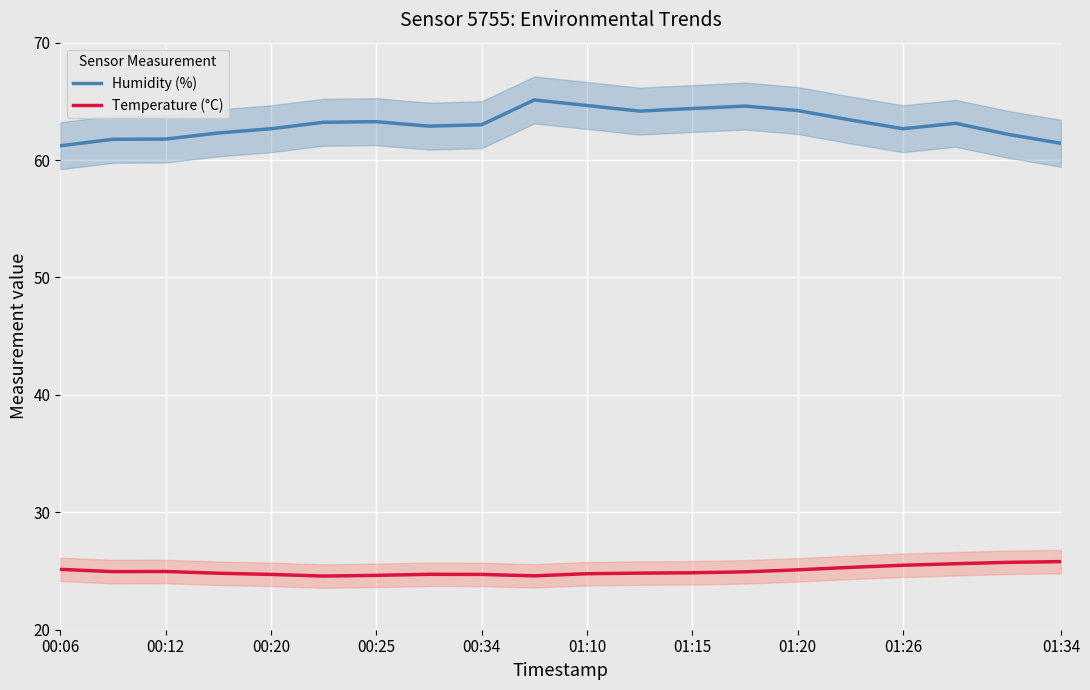

What is the maximum value for Humidity (%)?

65.1